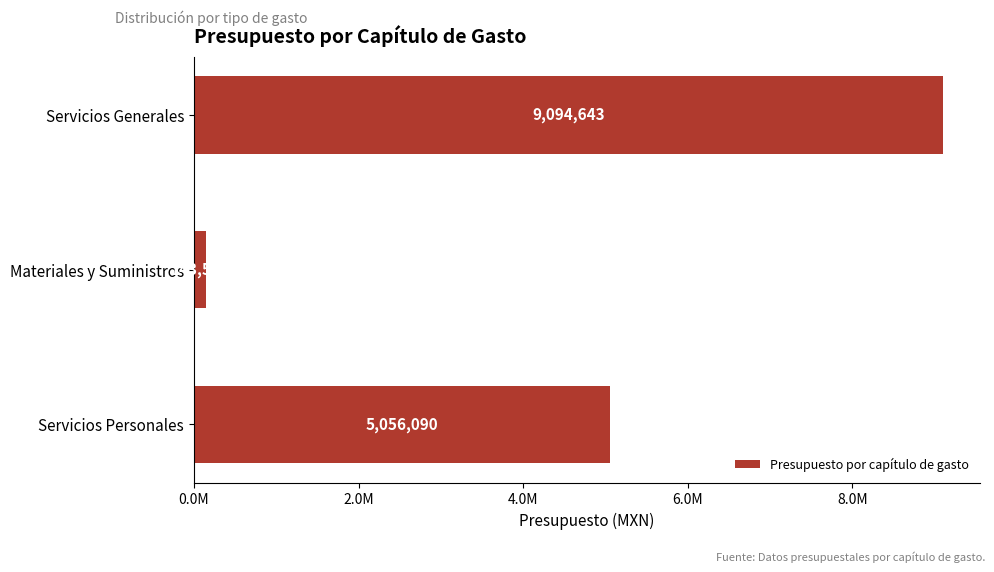

At which category does the chart reach its peak across all series?

Servicios Generales